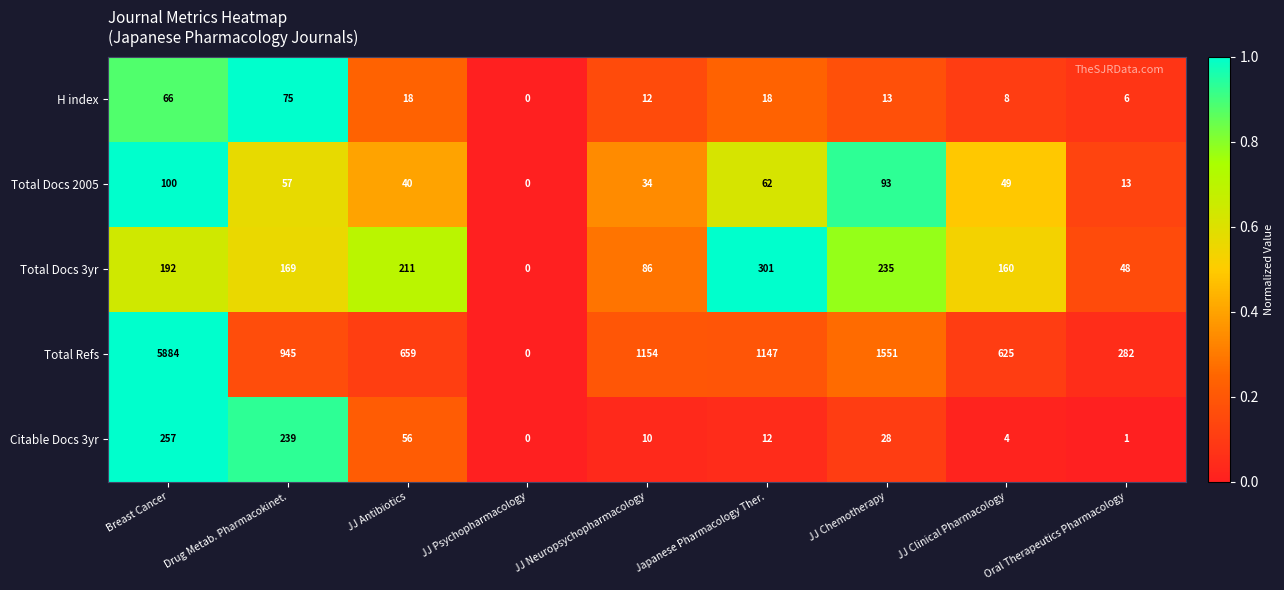

What is the difference between the H index values at JJ Chemotherapy and JJ Psychopharmacology?

13